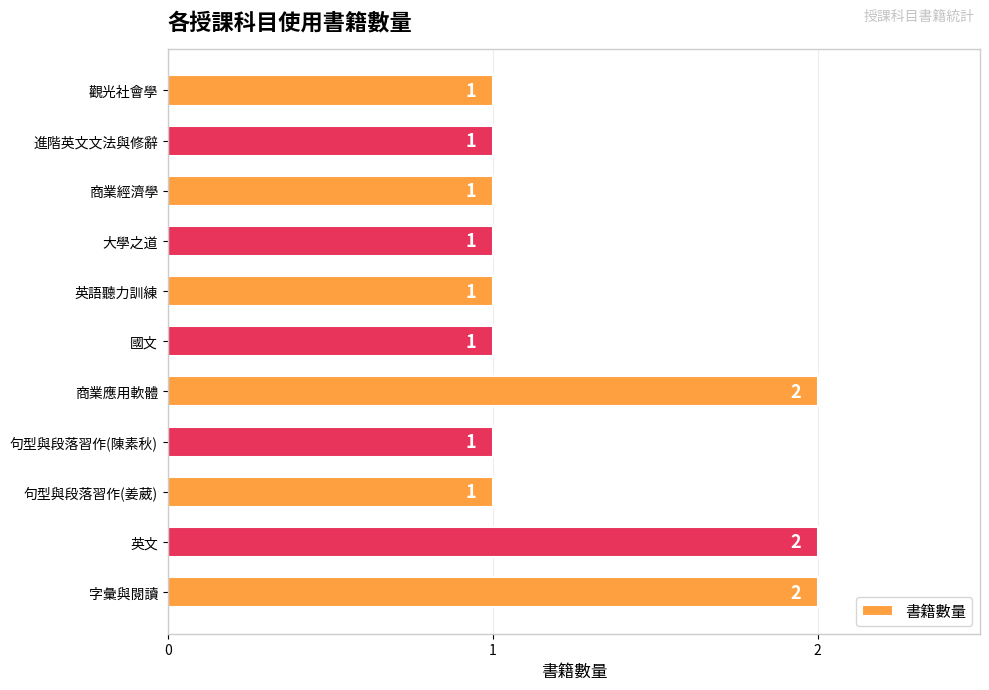

What is the ratio of the value at 觀光社會學 to the value at 英語聽力訓練?

1.0